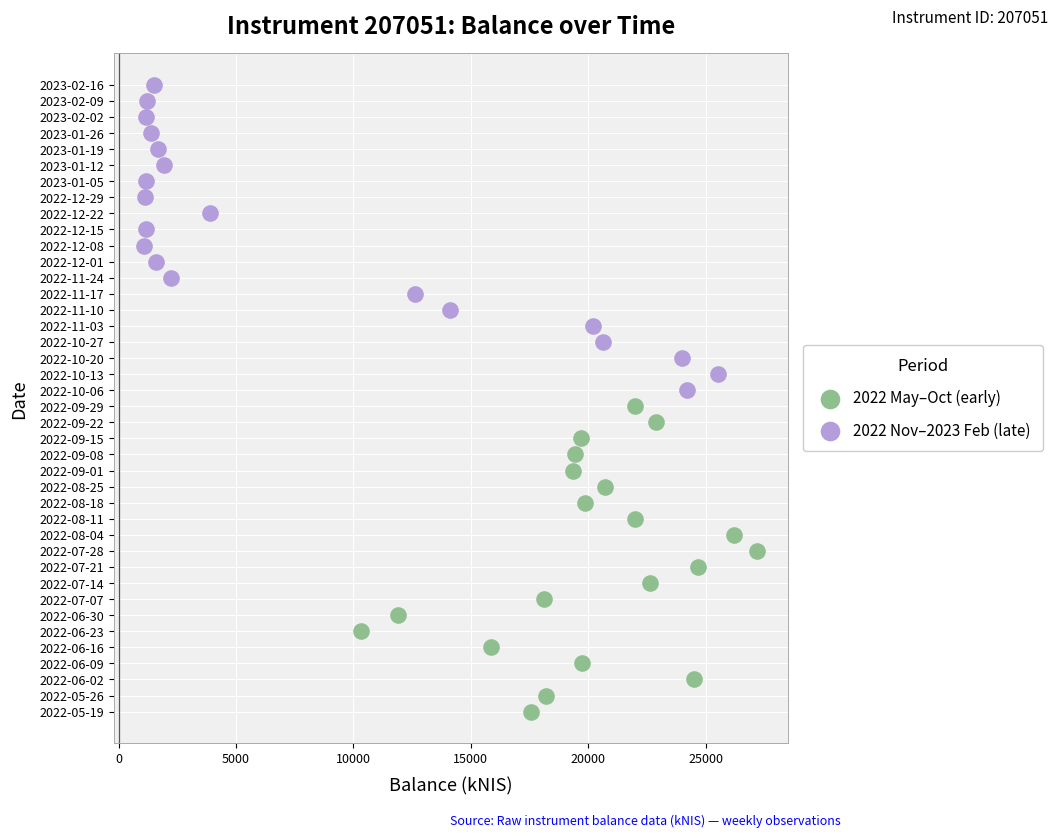

Which series reaches the maximum Y coordinate?

2022 Nov–2023 Feb (late)